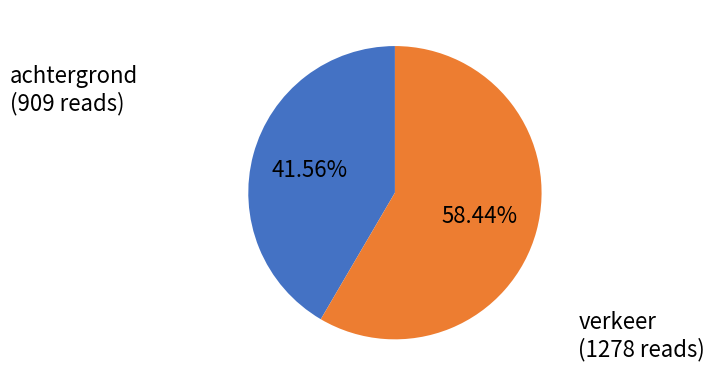

Which has a higher value, verkeer or achtergrond?

verkeer